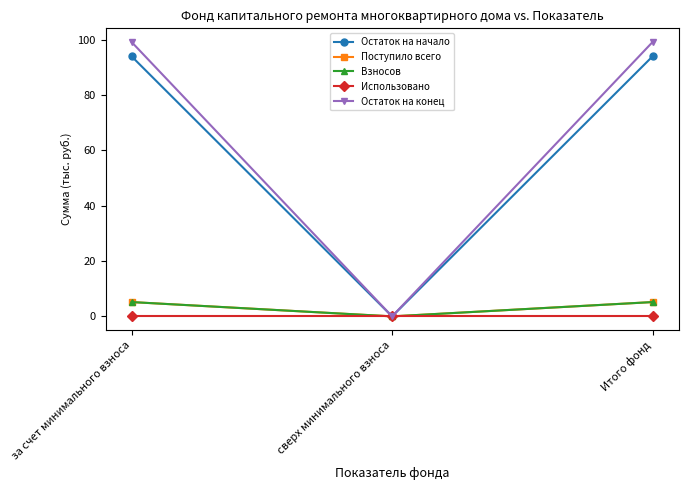

Where is Поступило всего nearest to the value 2?

сверх минимального взноса